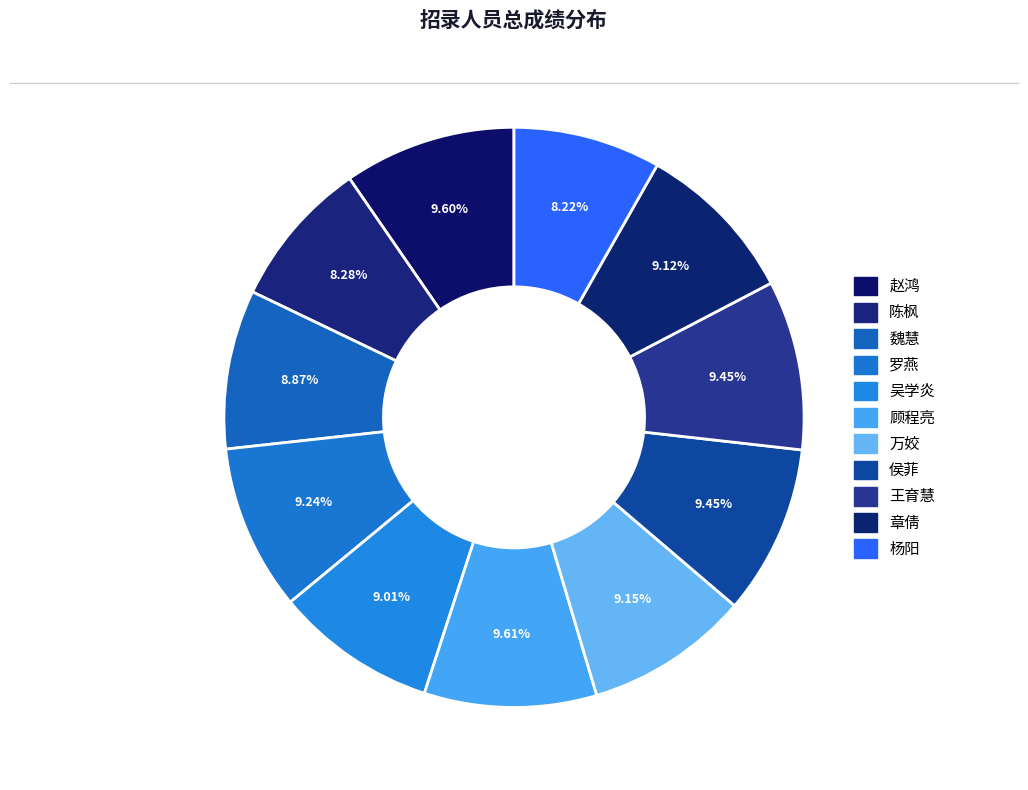

Which category has the biggest portion of the pie?

顾程亮